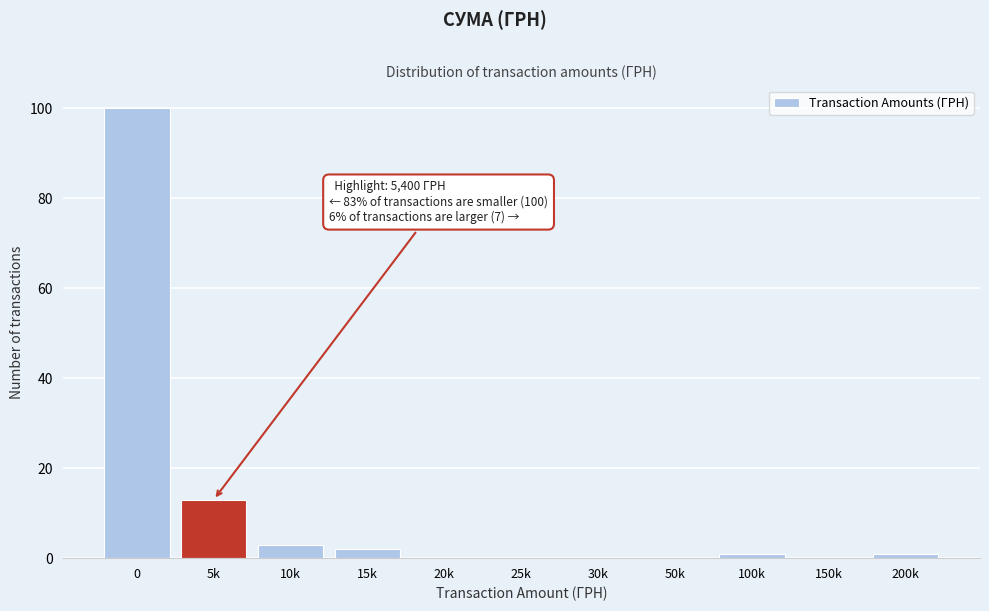

Reading left to right, extract all data points from this chart.

0=100	5k=13	10k=3	15k=2	20k=0	25k=0	30k=0	50k=0	100k=1	150k=0	200k=1